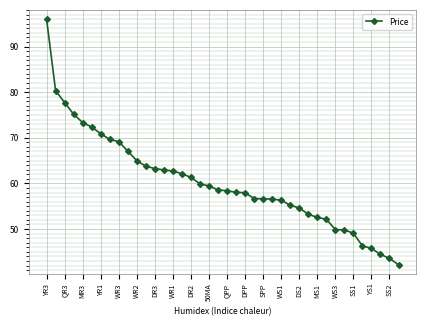

What is the greatest value displayed?

96.0